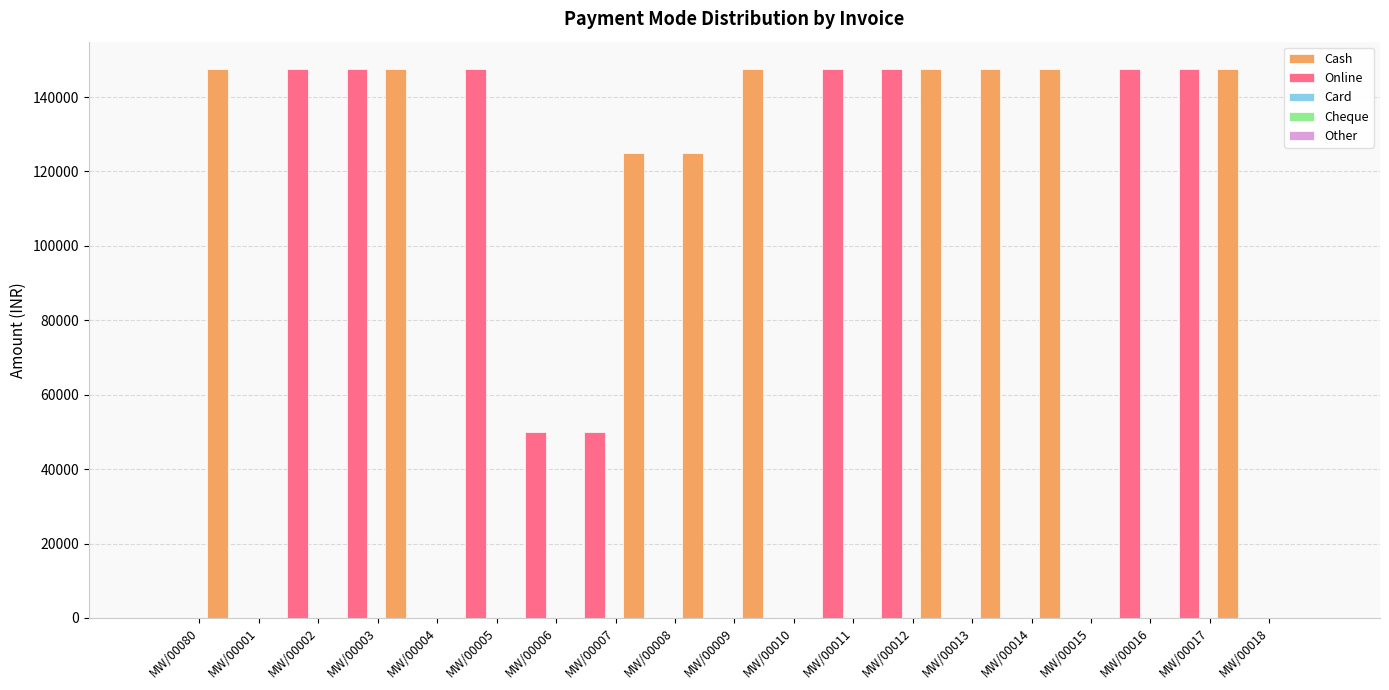

What is the sum of all Cash values?

1282500